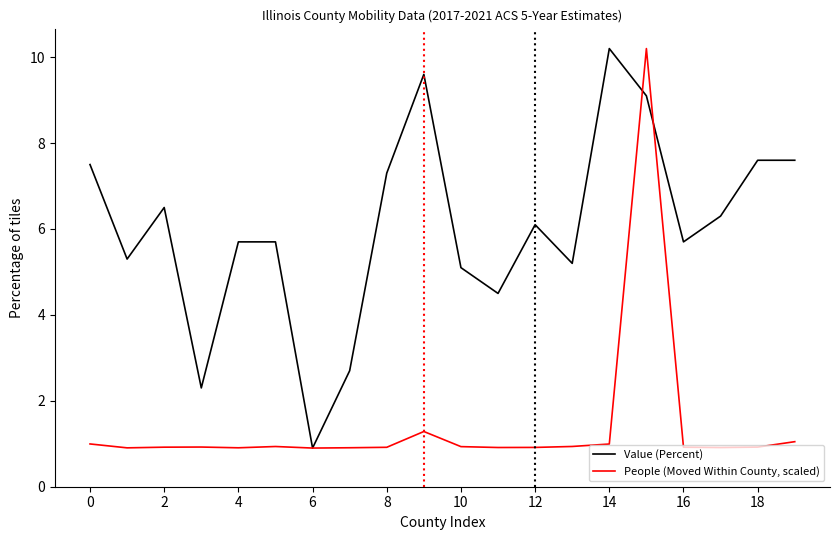

What is the minimum value shown in the chart?

0.9